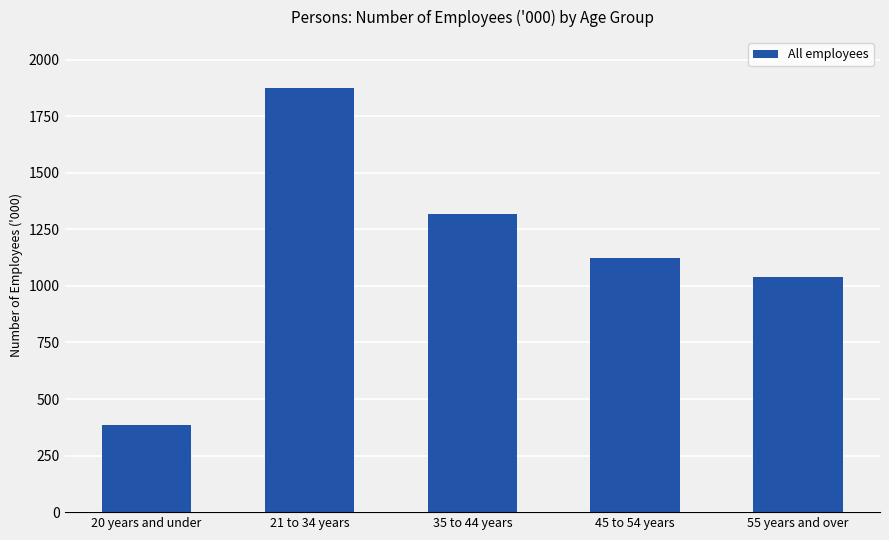

Reading right to left, what are all the values shown in this chart?

1041.0	1122.9	1317.7	1873.6	383.4